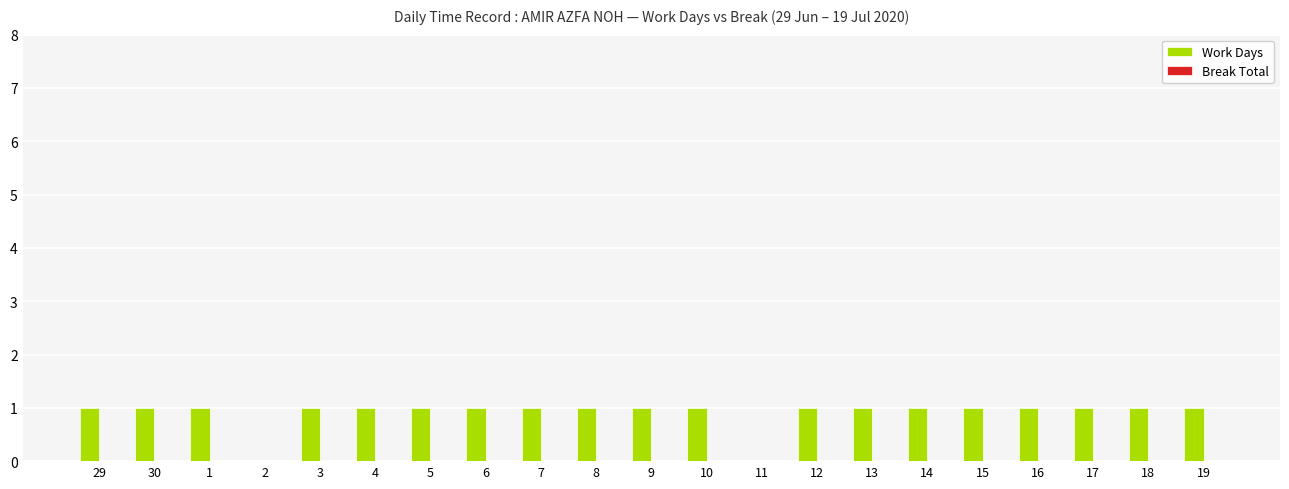

What is the ratio of the value at 10 to the value at 6?

1.0